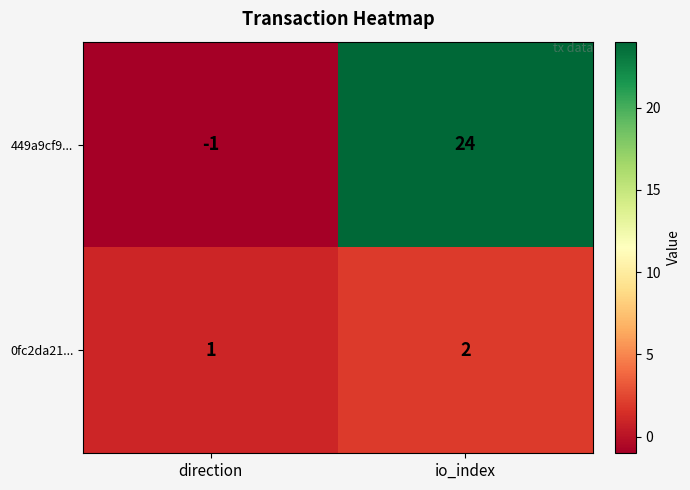

Is it true that 449a9cf9... equals -1 at direction?

True